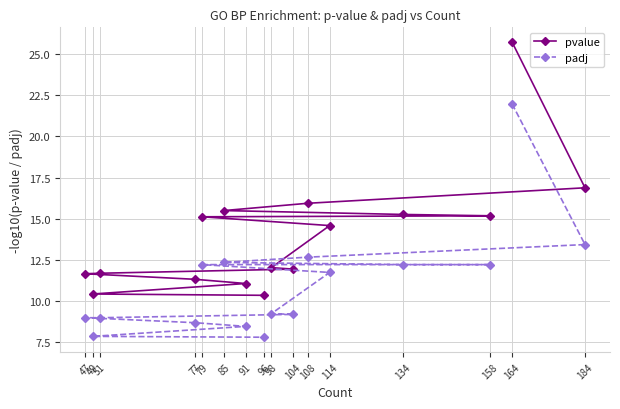

List the labels in order of pvalue value, smallest first.

96, 49, 91, 77, 47, 51, 104, 98, 114, 79, 158, 134, 85, 108, 184, 164